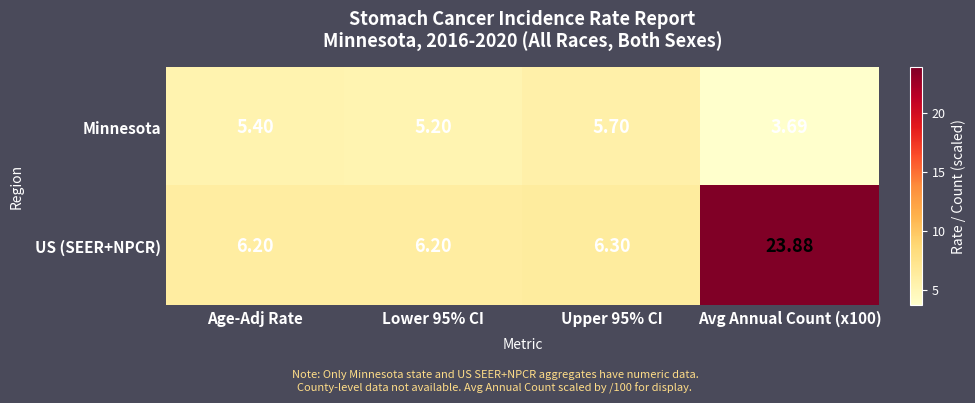

Which series has the widest spread of values?

US (SEER+NPCR)